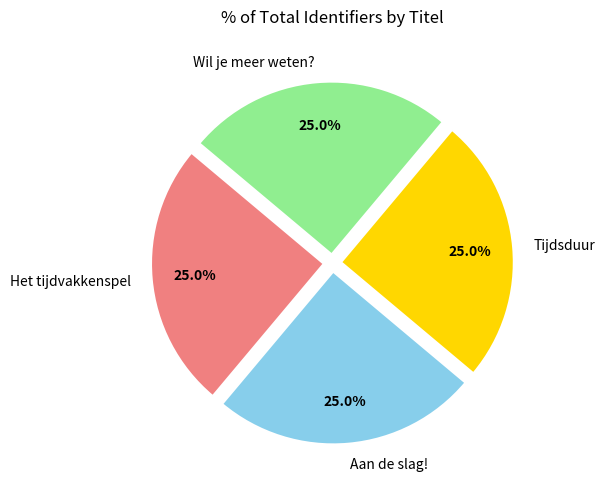

What percentage is the Het tijdvakkenspel slice, to the nearest percent?

25%